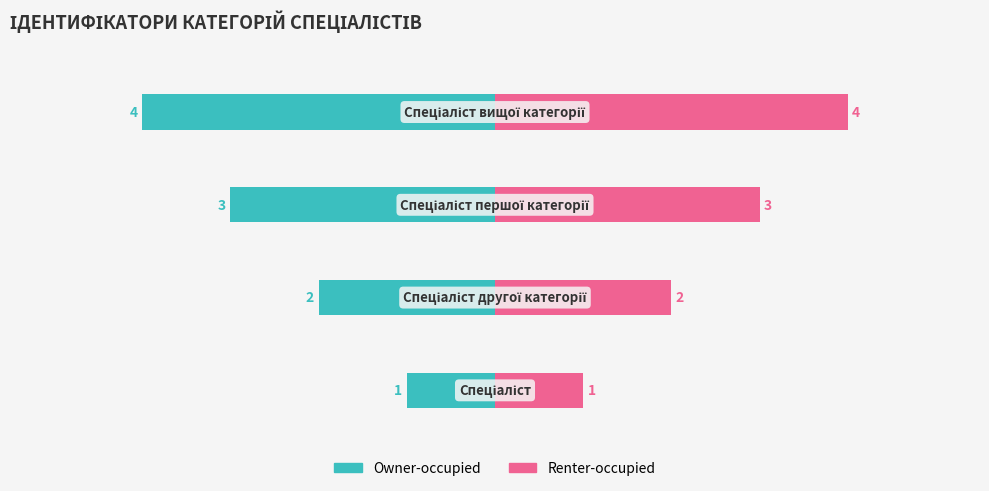

Is the value of Owner-occupied at 0 greater than the value of Renter-occupied at 0?

No